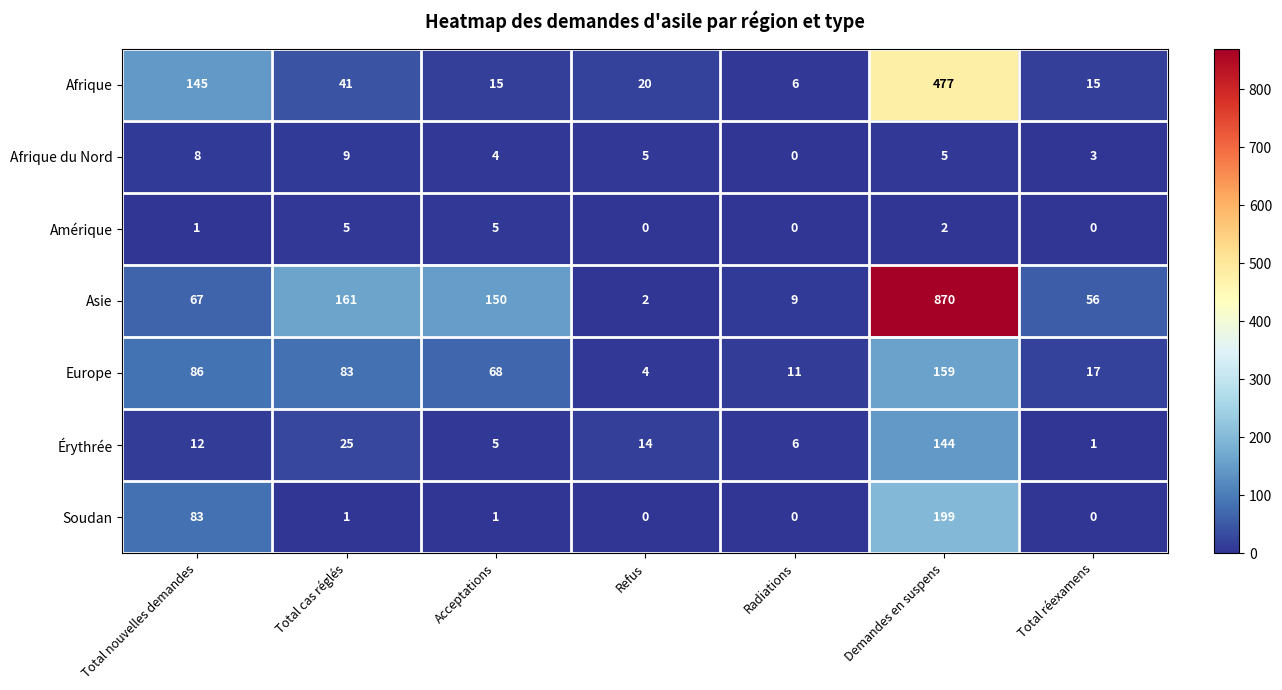

The value of Soudan at Total réexamens is 0. True or false?

True